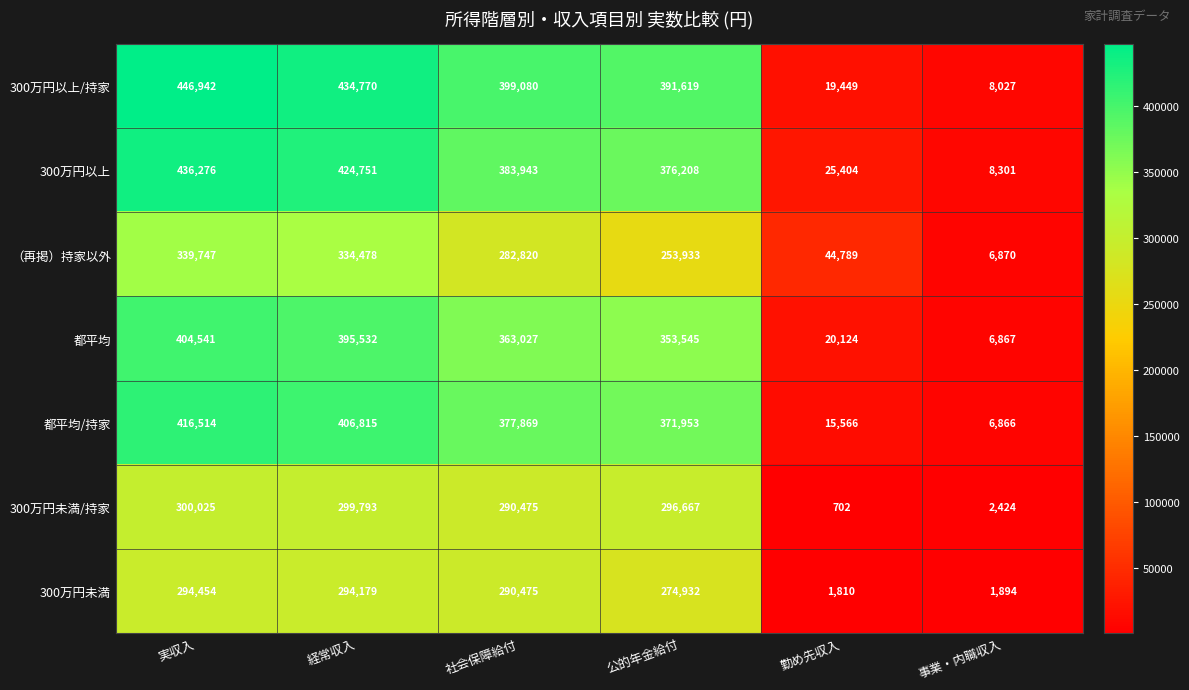

What value does the （再掲）持家以外 series have at 実収入, to the nearest 50?

339750